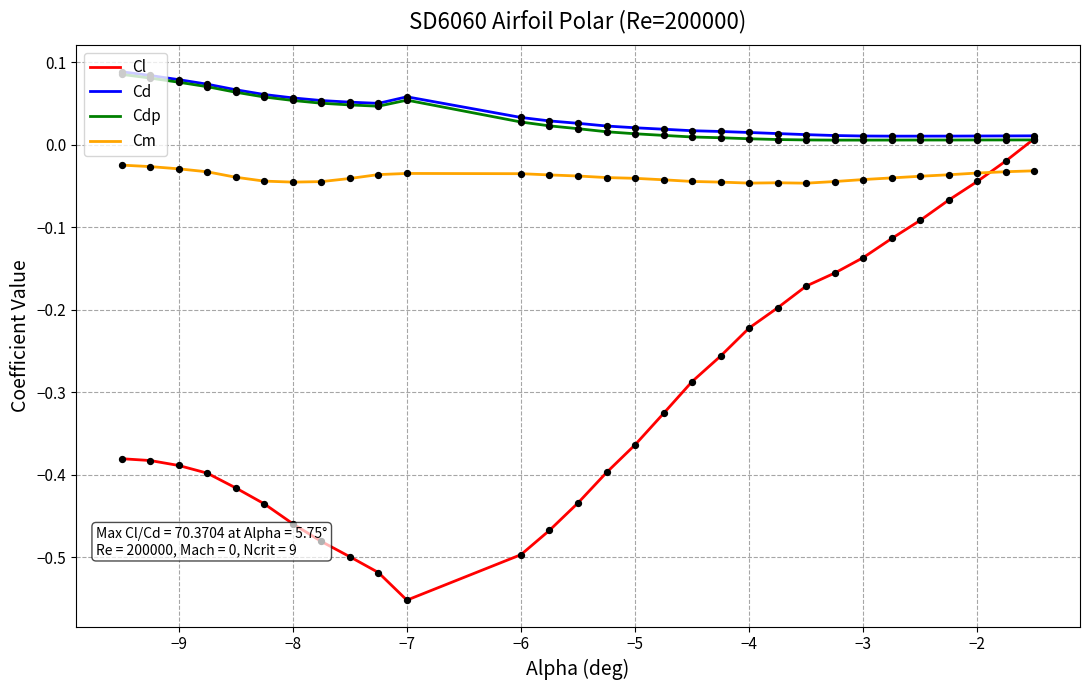

At how many categories does at least one series exceed 0?

30